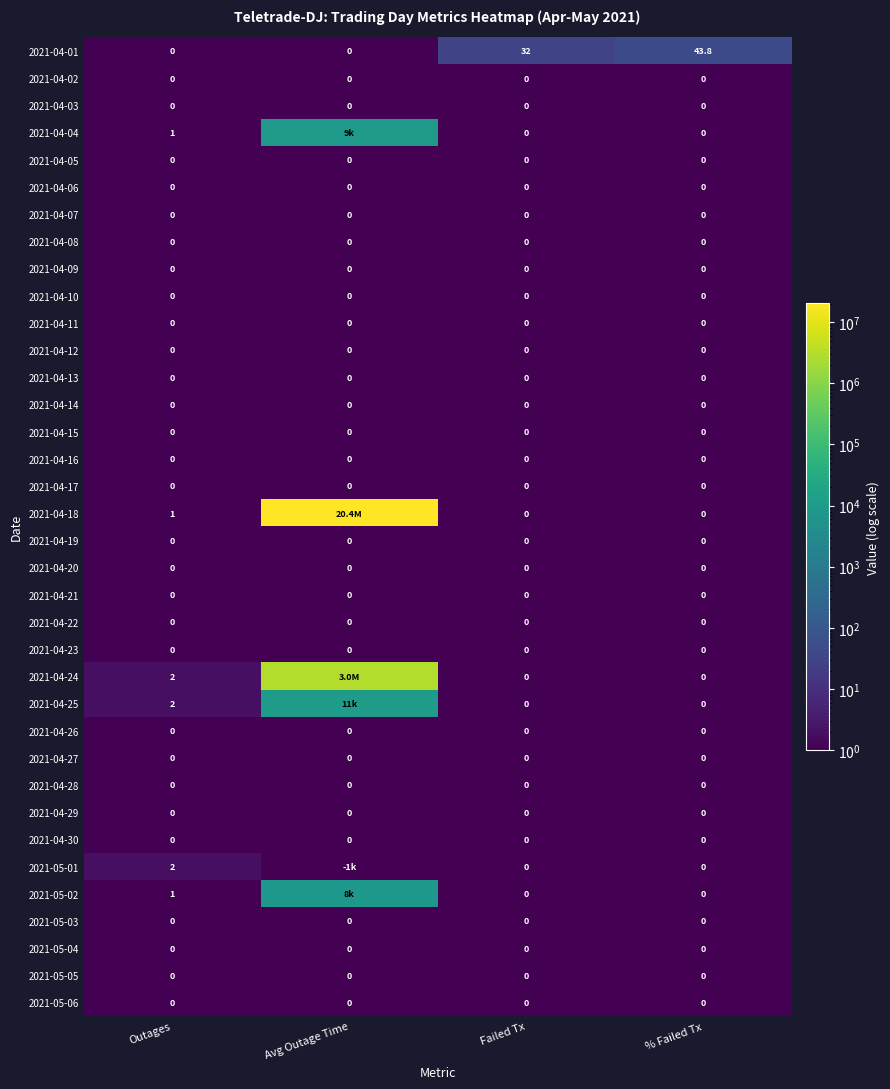

What is the total value across all series at Outages?

9.0